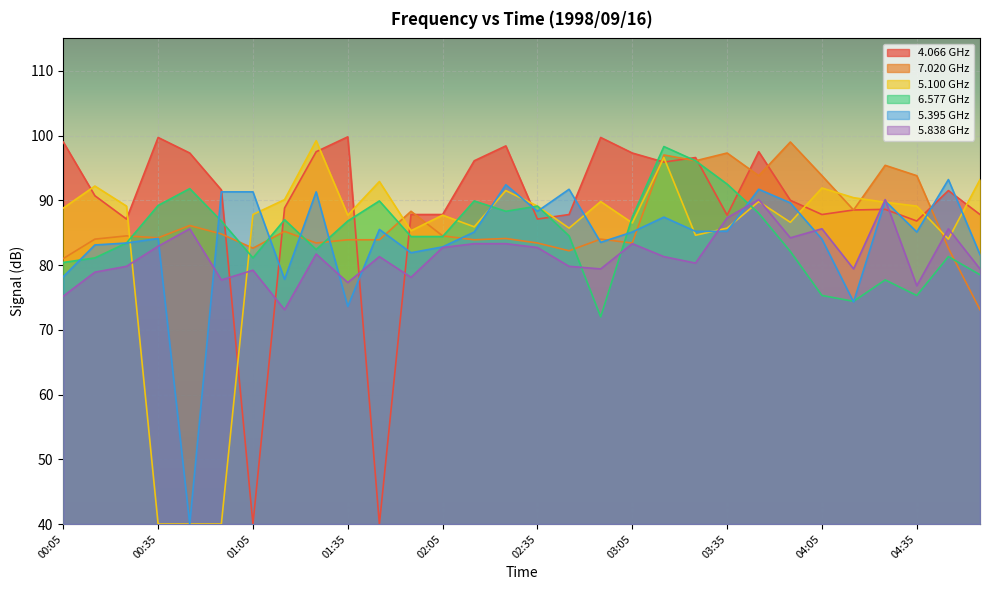

How many data points in 6.577 are less than 84?

13